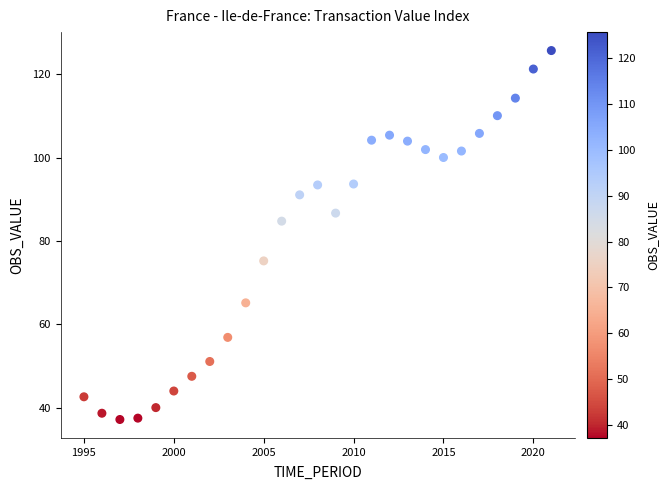

What is the range of X values (max minus min)?

26.0